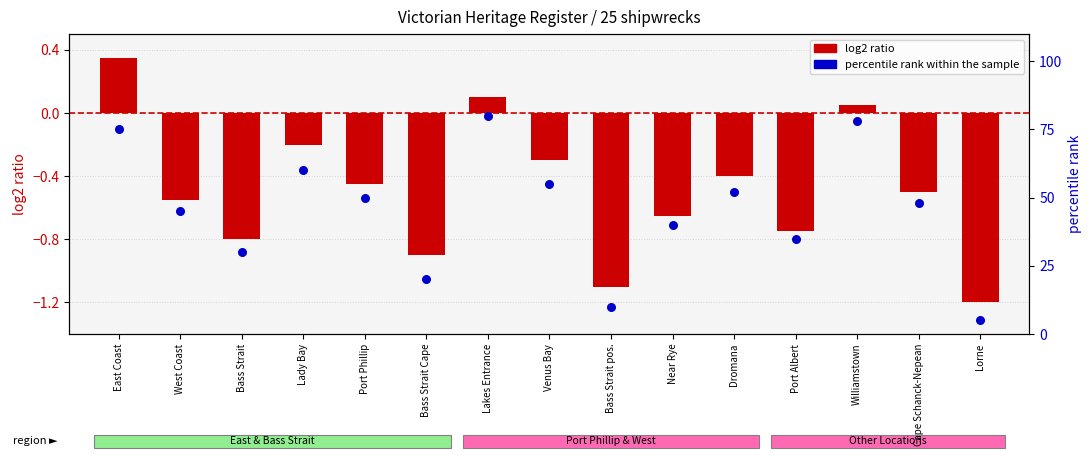

Which series has the largest total across all categories?

percentile rank within the sample